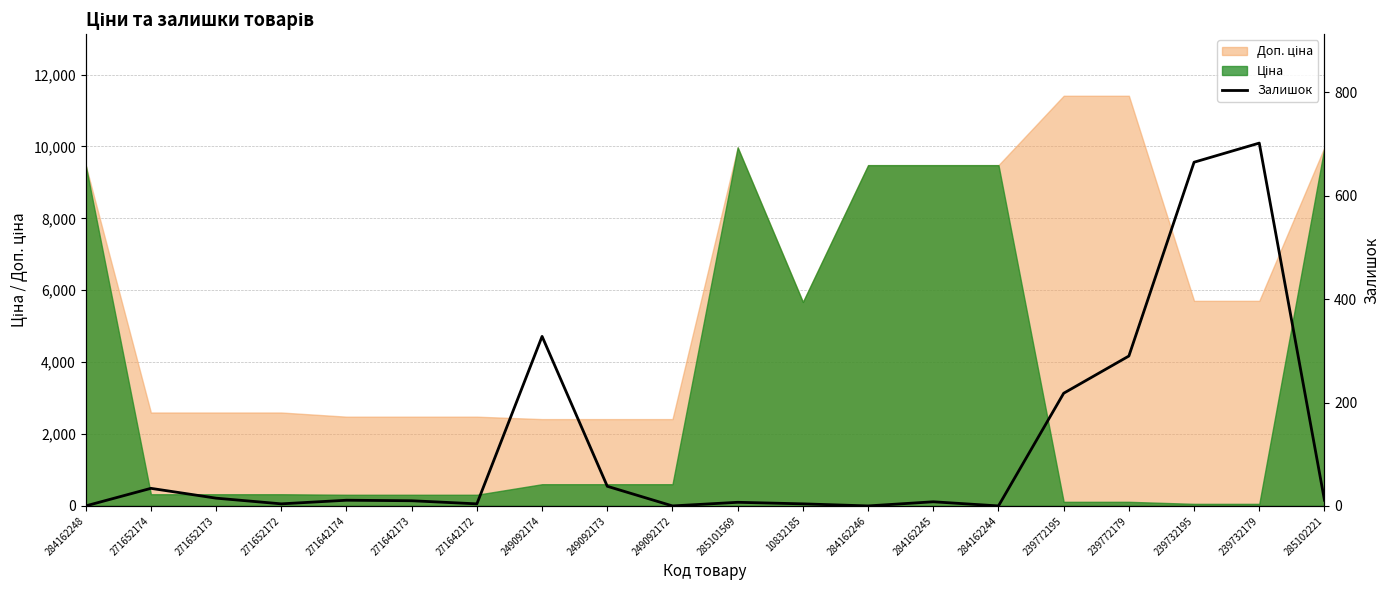

At which category does the data reach its first local valley?

271652172